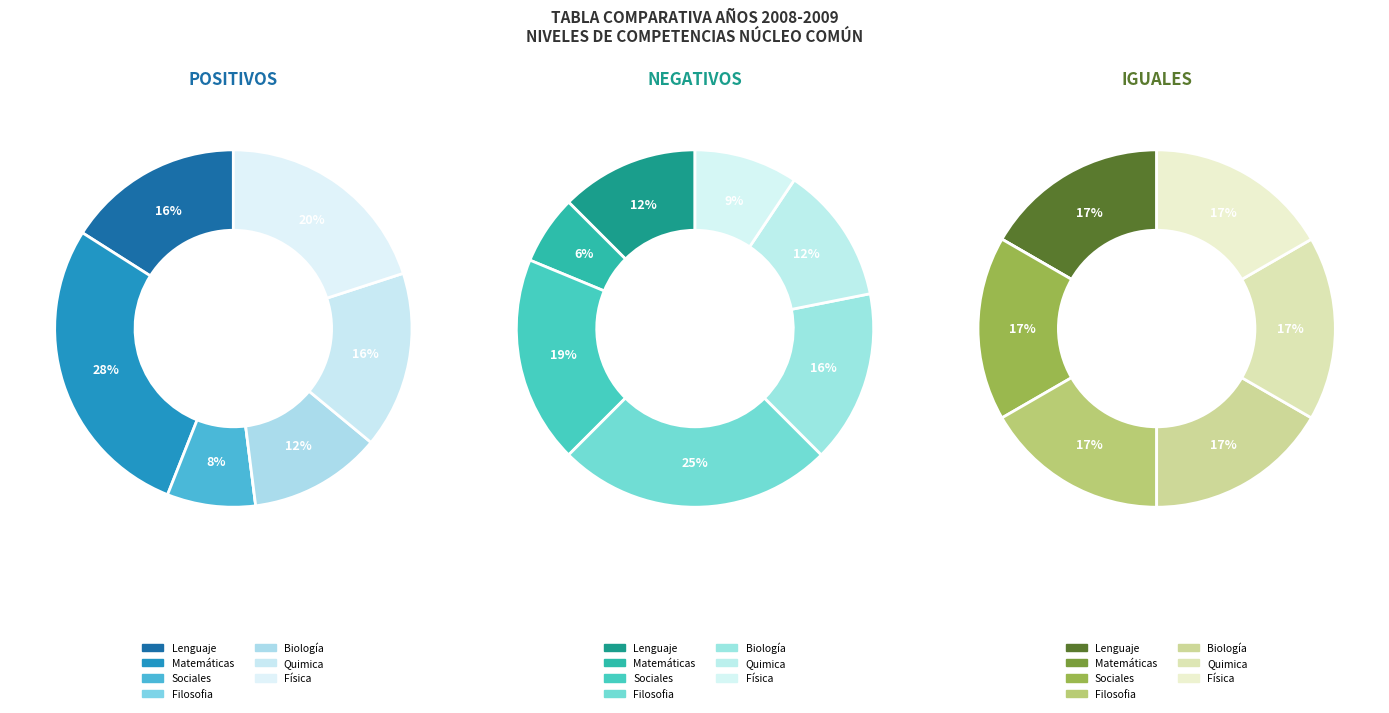

Does Matemáticas account for over 50% of the chart?

No